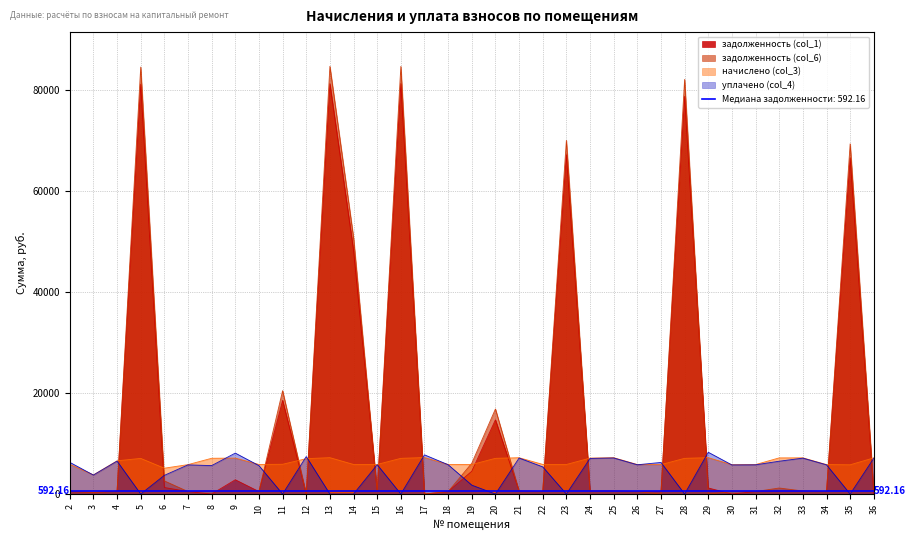

Reading left to right, transcribe all the data shown in this chart.

задолженность (col_1): 2=491.6	3=315.7	4=547.3	5=81060.8	6=1291.9	7=485.1	8=0.0	9=2819.8	10=489.1	11=18519.0	12=0.0	13=81170.0	14=48213.0	15=487.6	16=81189.3	17=0.0	18=472.6	19=4509.4	20=14683.9	21=598.7	22=488.5	23=67141.8	24=592.2	25=599.6	26=486.6	27=484.8	28=78652.2	29=1199.3	30=0.0	31=485.7	32=595.9	33=596.8	34=485.7	35=66497.5	36=0.0
задолженность (col_6): 2=490.4	3=315.7	4=547.3	5=84454.5	6=2598.2	7=484.8	8=592.7	9=592.2	10=538.9	11=20442.6	12=0.0	13=84605.4	14=50713.7	15=487.6	16=84588.4	17=0.0	18=487.6	19=6087.7	20=16825.2	21=598.7	22=488.5	23=69952.9	24=592.2	25=599.6	26=486.6	27=0.0	28=82009.8	29=0.0	30=483.8	31=485.7	32=1191.8	33=596.8	34=485.7	35=69281.6	36=595.9
начислено (col_3): 2=5884.2	3=3788.3	4=6567.8	5=7049.9	6=5110.8	7=5817.0	8=7072.2	9=7105.9	10=5850.6	11=5884.2	12=6993.8	13=7195.6	14=5850.6	15=5850.6	16=7061.0	17=7218.0	18=5850.6	19=5839.3	20=7061.0	21=7184.3	22=5861.8	23=5839.3	24=7105.9	25=7195.6	26=5839.3	27=5817.0	28=7061.0	29=7195.6	30=5805.7	31=5828.2	32=7150.7	33=7162.0	34=5828.2	35=5783.3	36=7150.7
уплачено (col_4): 2=6268.5	3=3754.1	4=6508.7	5=0.0	6=3694.9	7=5767.2	8=5622.8	9=8098.1	10=5616.4	11=0.0	12=7410.4	13=0.0	14=0.0	15=5797.9	16=0.0	17=7752.6	18=5797.9	19=1759.6	20=0.0	21=7119.5	22=5373.3	23=0.0	24=7041.9	25=7130.7	26=5786.7	27=6249.3	28=0.0	29=8265.1	30=5753.4	31=5775.6	32=6490.4	33=7097.4	34=5775.6	35=0.0	36=7086.2